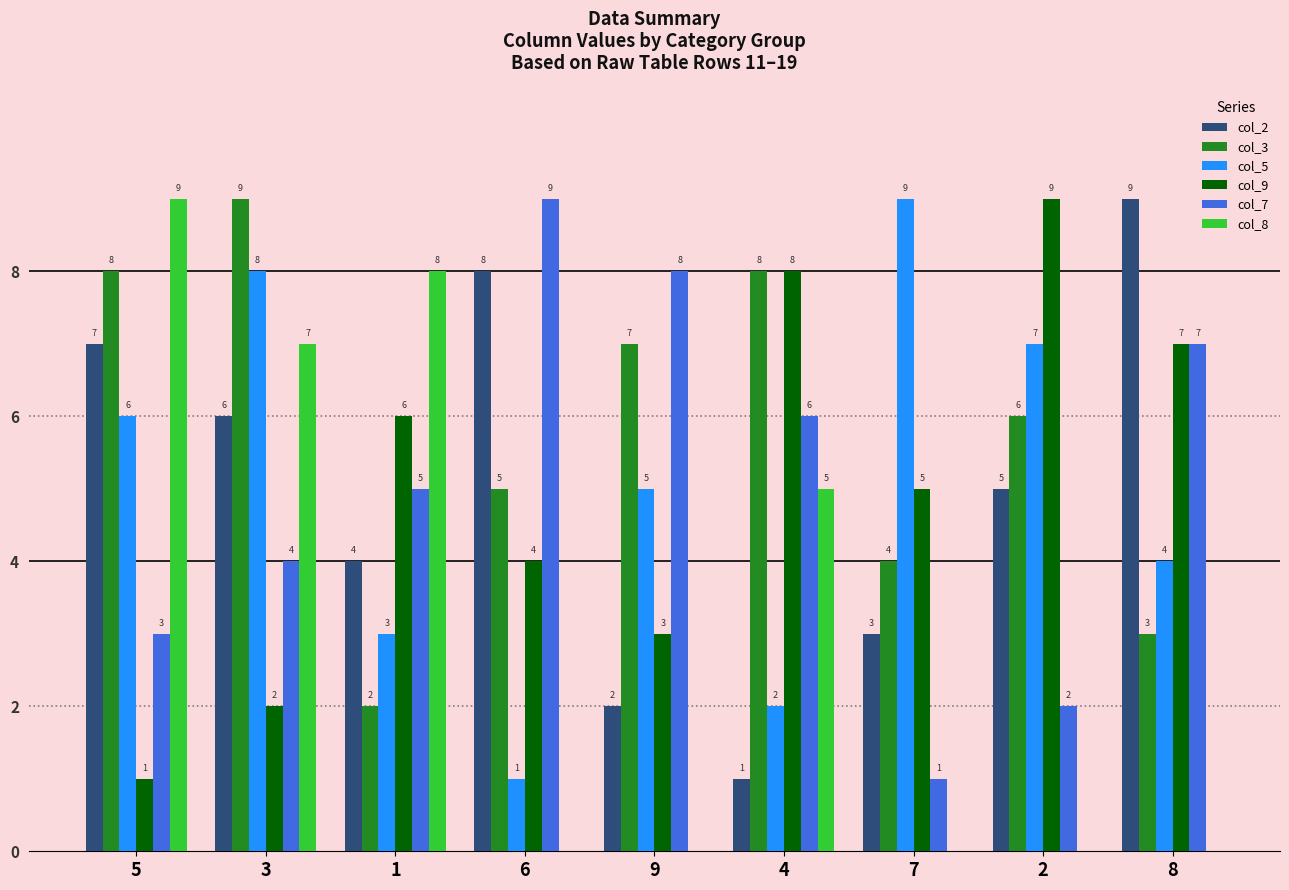

At which label does col_8 reach its peak?

5